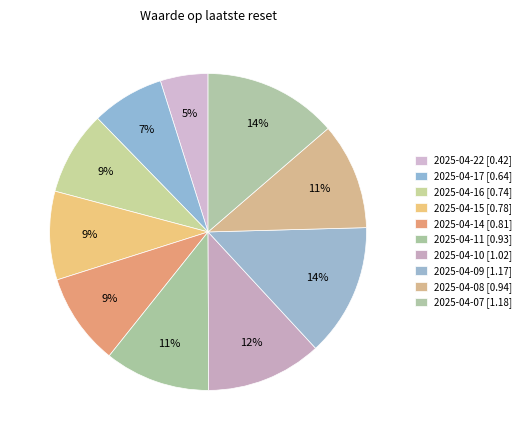

How many slices are in this pie chart?

10